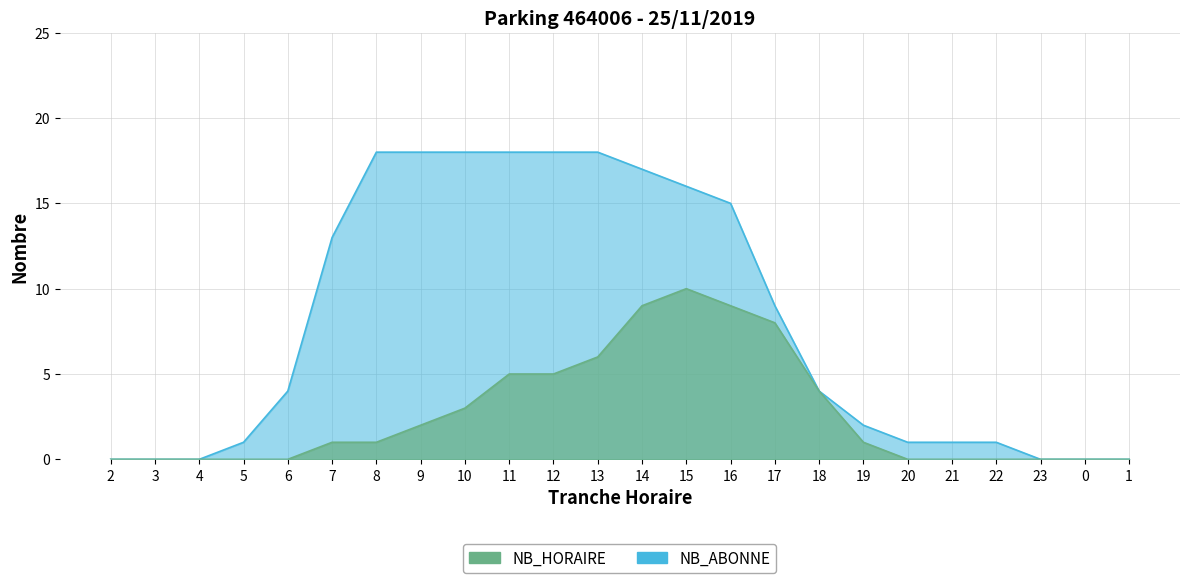

At which category does the chart reach its peak across all series?

8